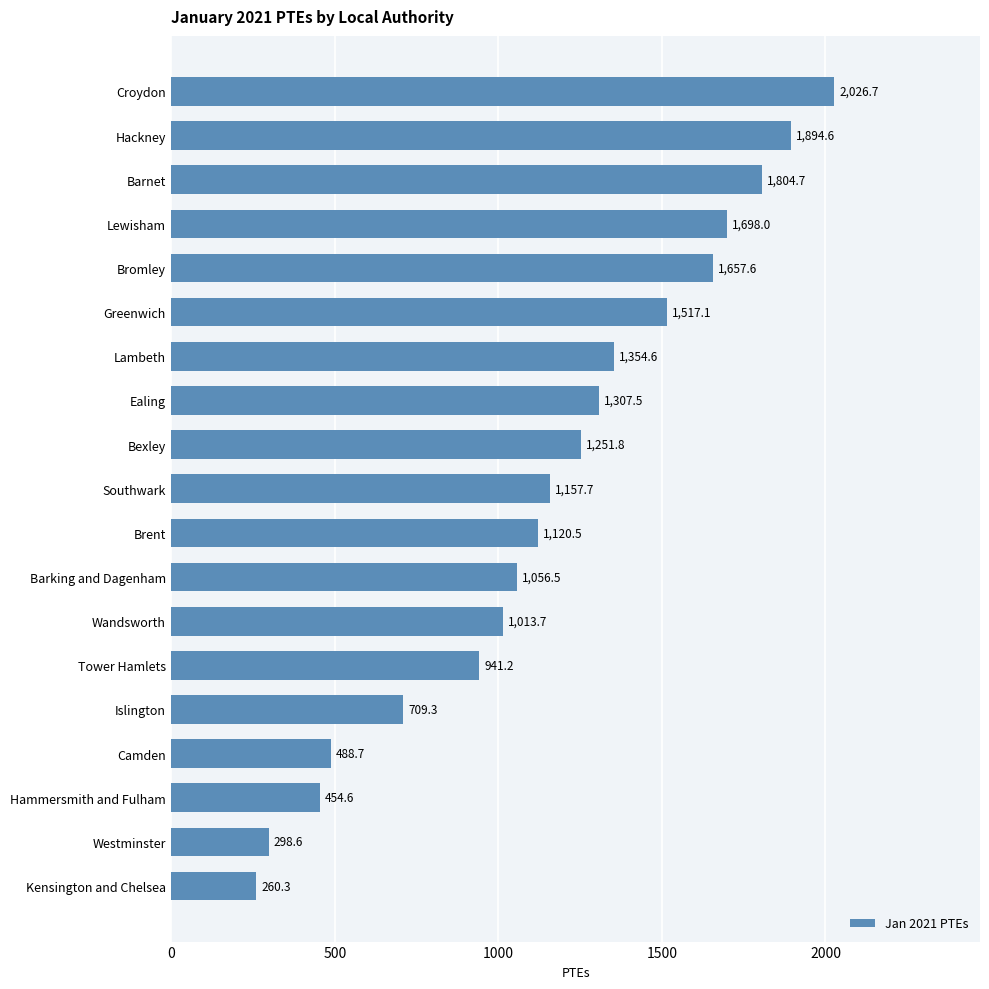

What is the value of the 15th bar from the top?

709.3